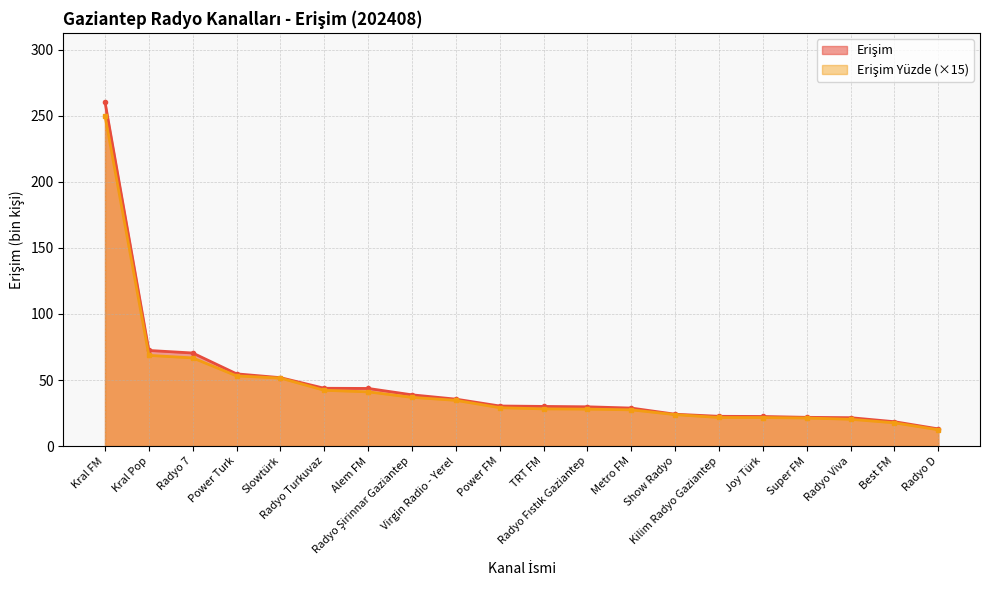

Between Joy Türk and TRT FM, which is larger?

TRT FM